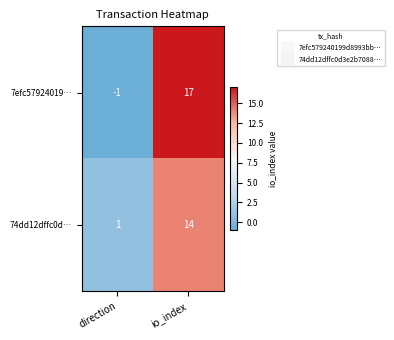

Reading right to left, transcribe all the data shown in this chart.

7efc57924019…: io_index=17	direction=-1
74dd12dffc0d…: io_index=14	direction=1